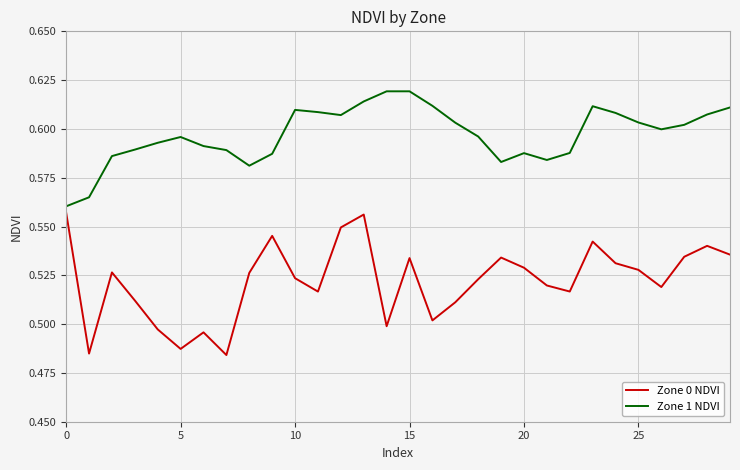

Which series has the widest spread of values?

Zone 0 NDVI